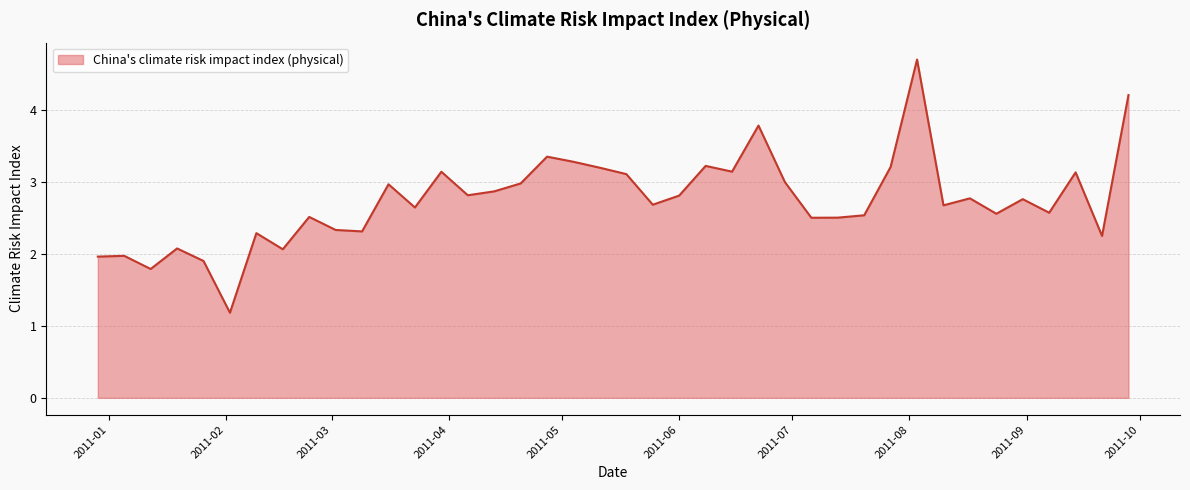

Does the chart have visible grid lines?

Yes